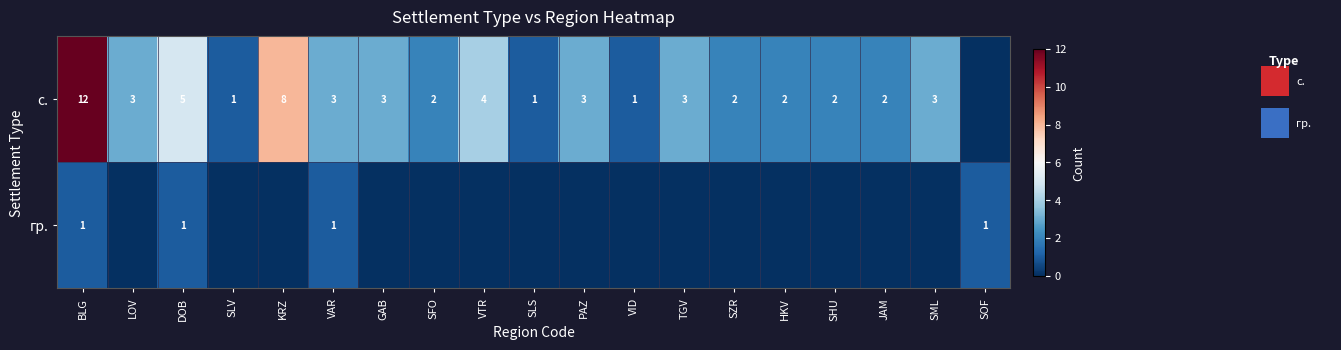

The с. series shows 4 at PAZ. True or false?

False